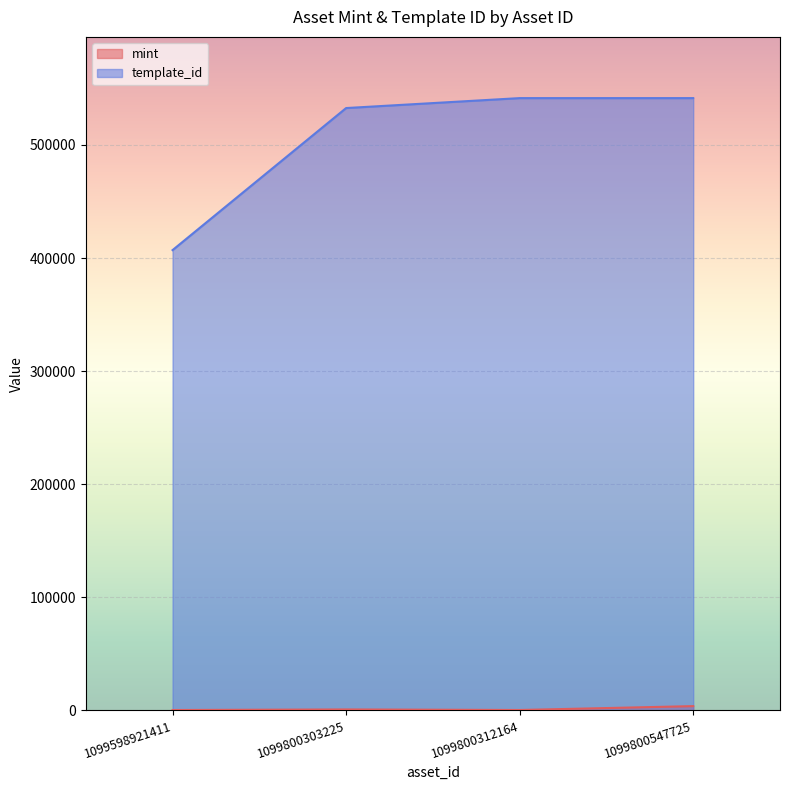

Reading left to right, transcribe all the data shown in this chart.

mint: 256	772	282	3714
template_id: 407032	532675	541468	541468